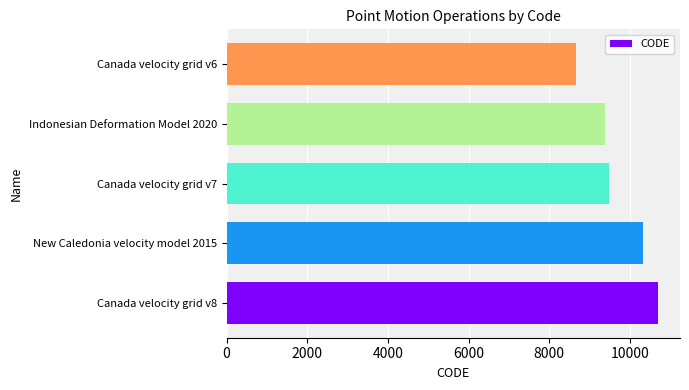

What is the average value?

9713